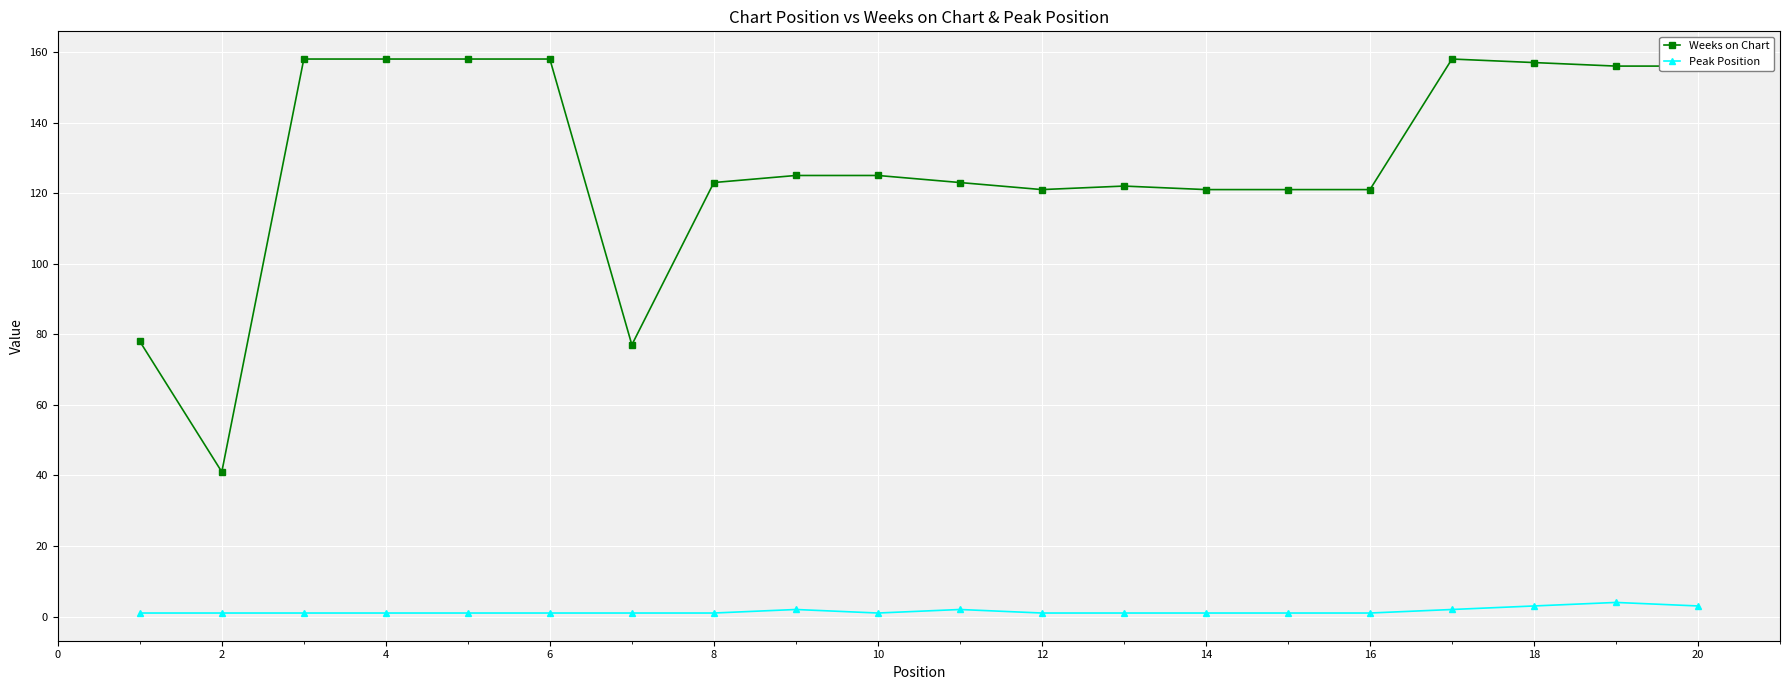

What is the highest value of the Weeks on Chart series?

158